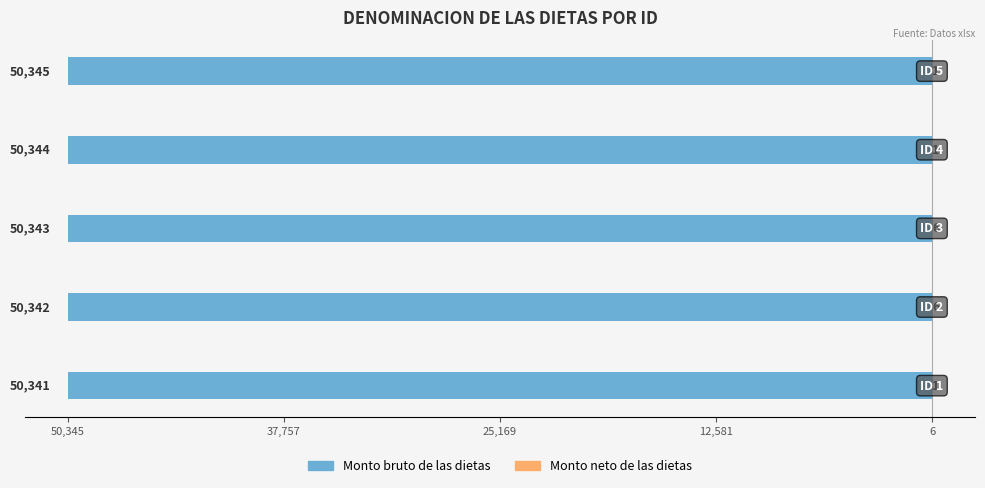

Reading right to left, what are all the values shown in this chart?

Monto bruto de las dietas: -50345	-50344	-50343	-50342	-50341
Monto neto de las dietas: 1	1	6	6	1